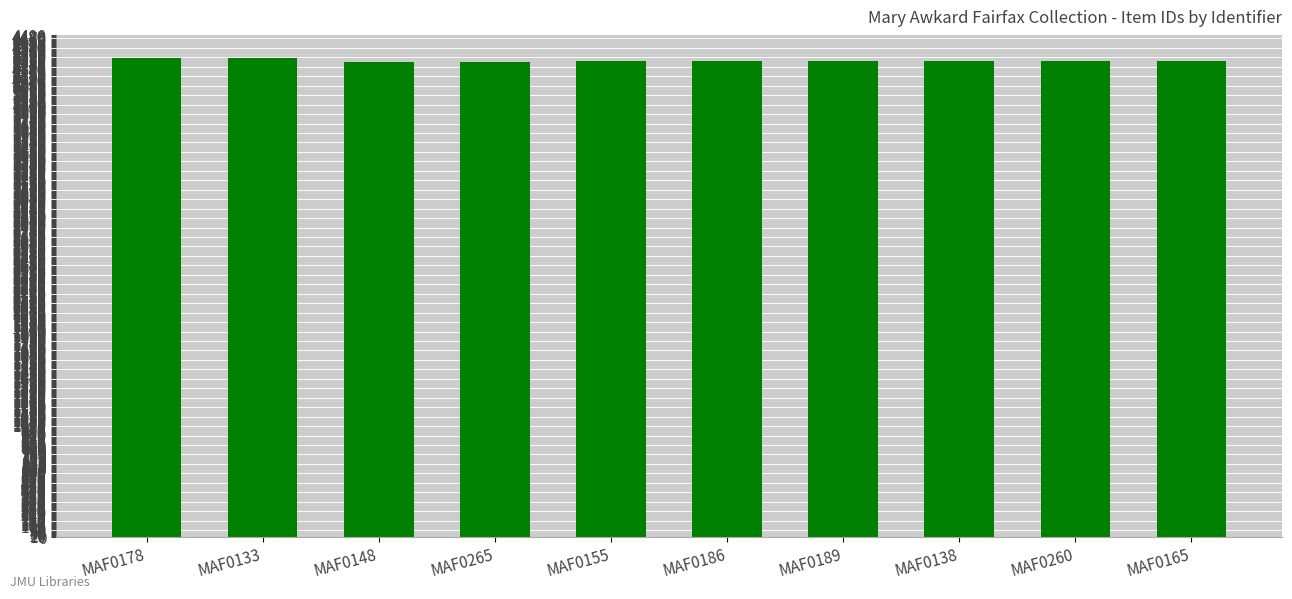

What is the greatest value displayed?

4285